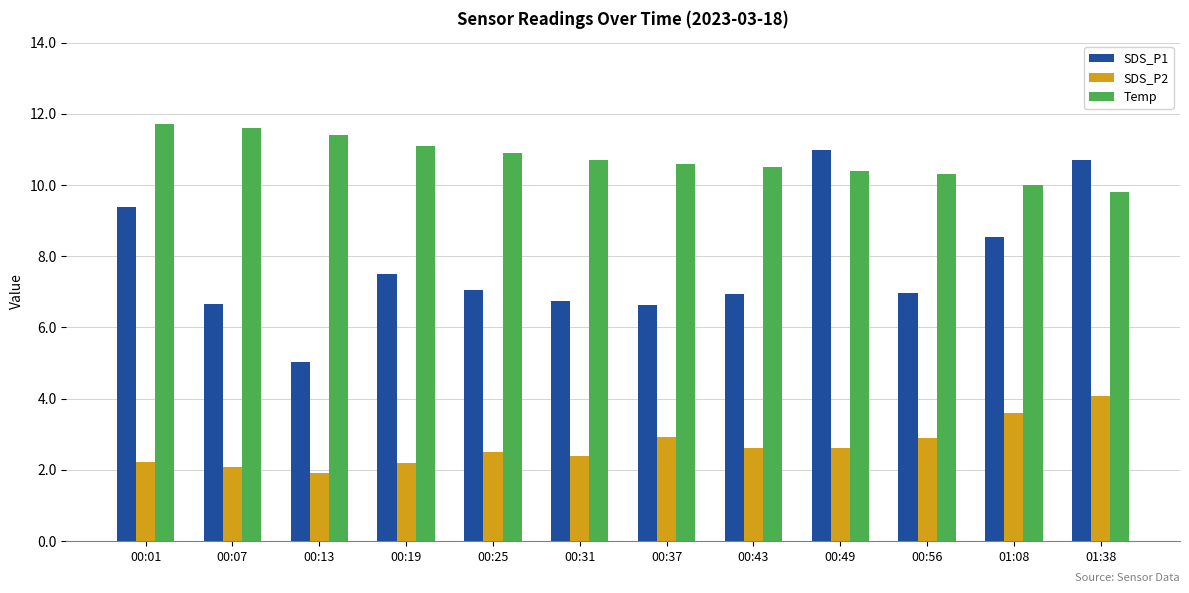

Which series has the largest range (max minus min)?

SDS_P1